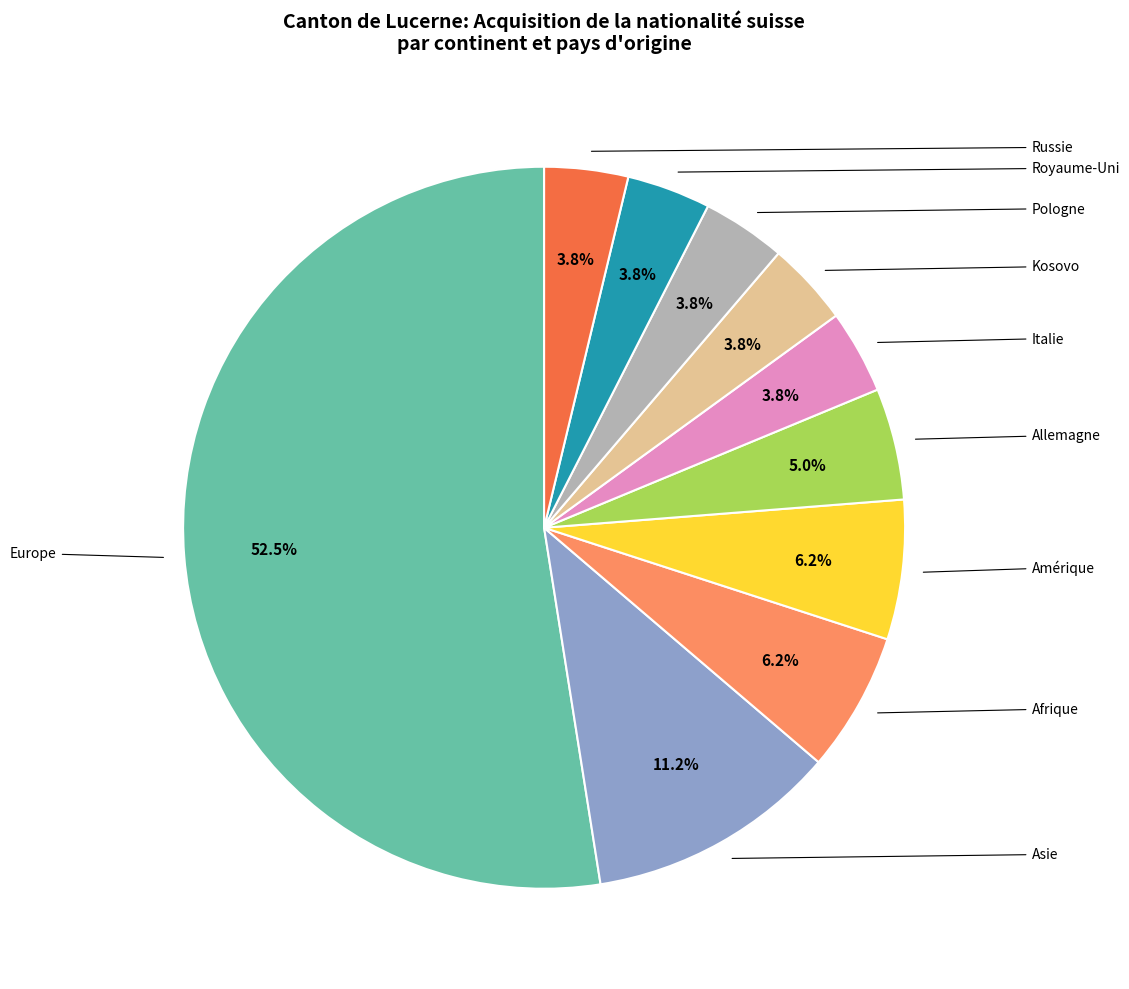

Does any single category account for the majority?

Yes